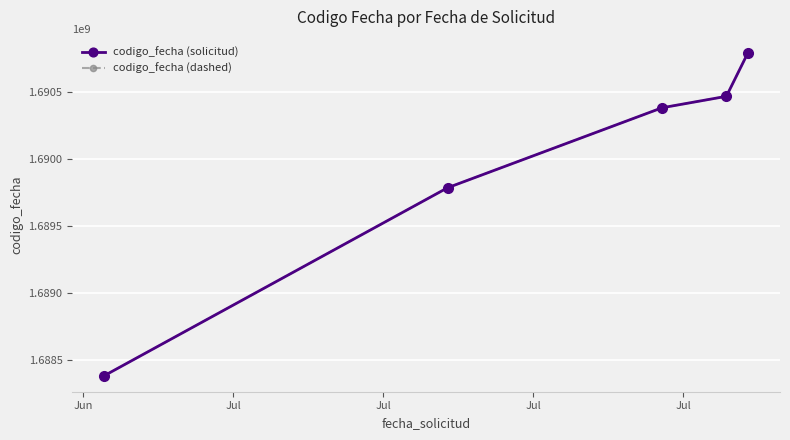

What is the value of the codigo_fecha (dashed) point at the 1st from the left?

1688384847